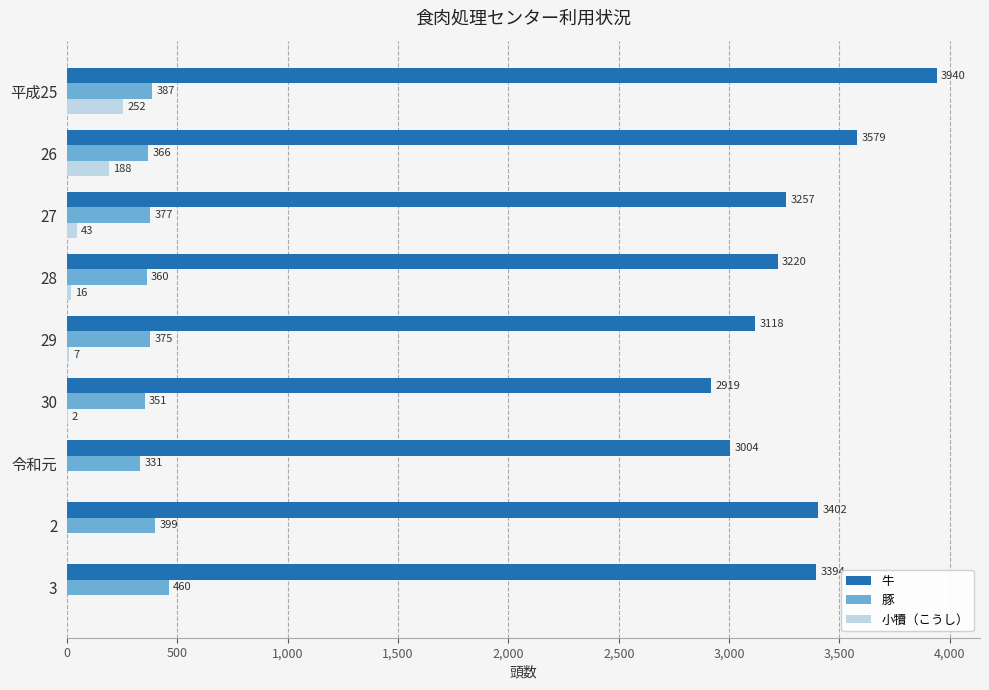

The 小犢（こうし） series shows 43 at 27. True or false?

True